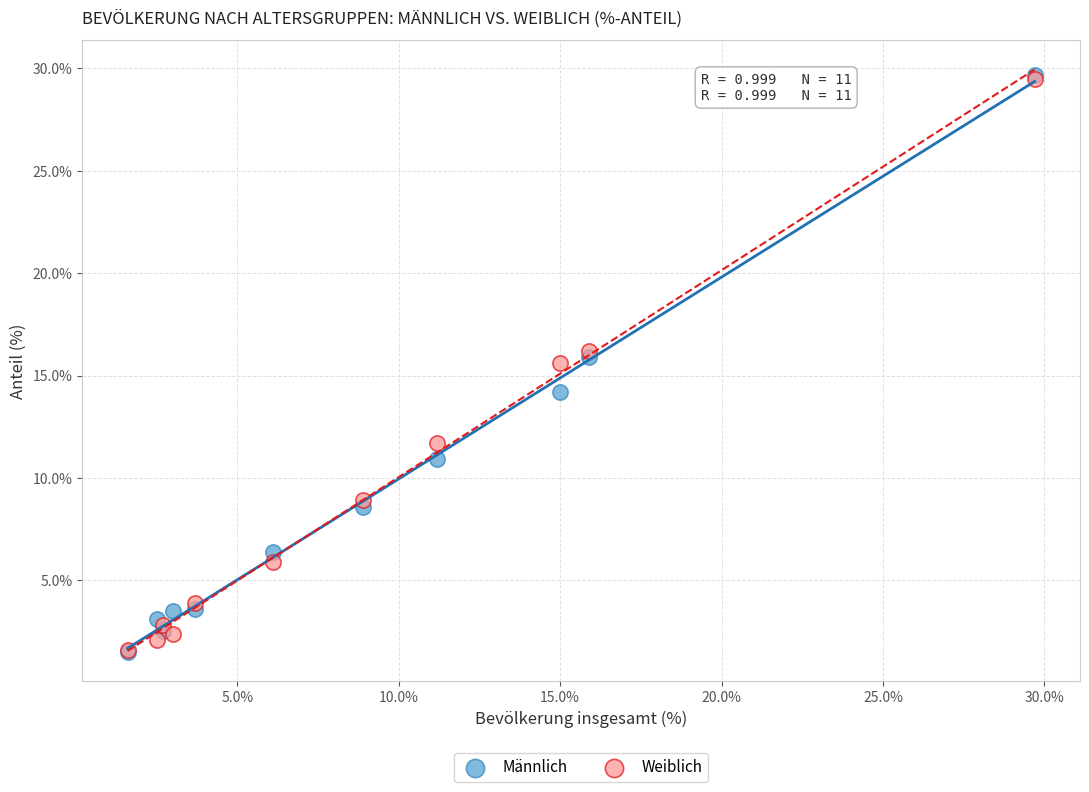

Which series has the largest Y range (max minus min)?

Männlich